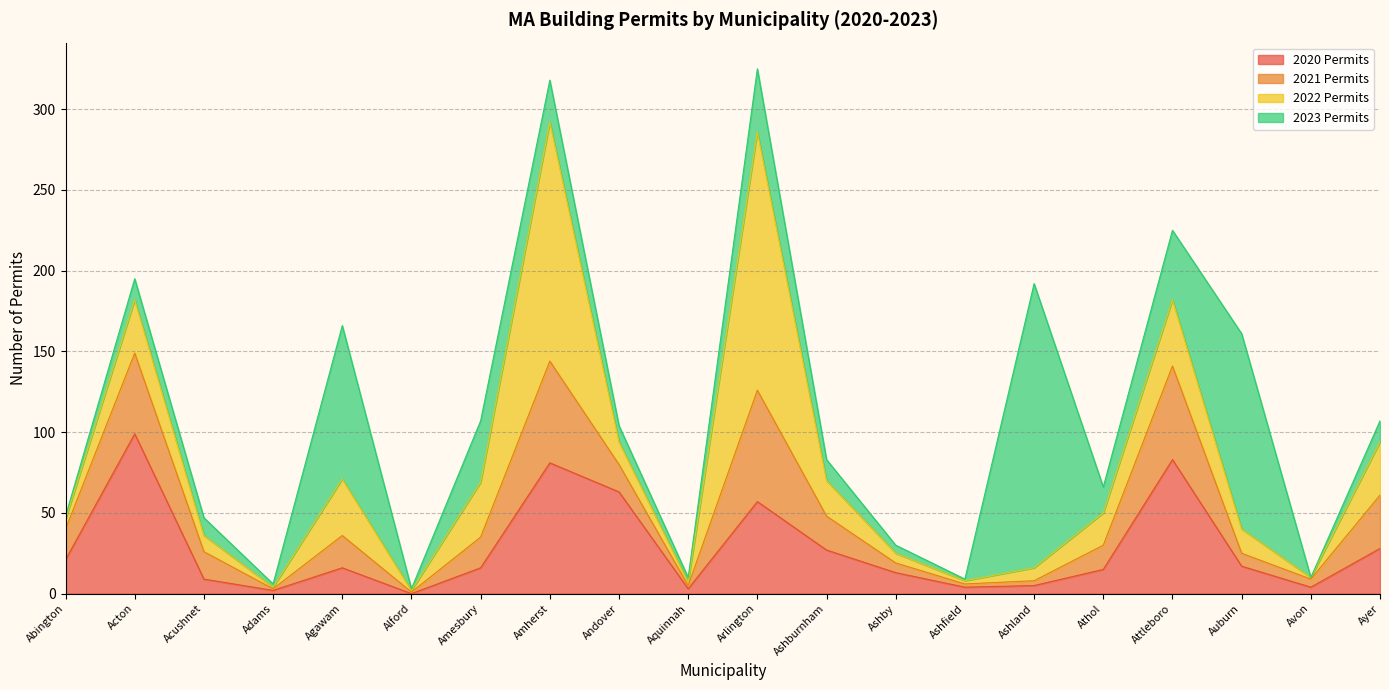

What is the greatest value displayed?

176